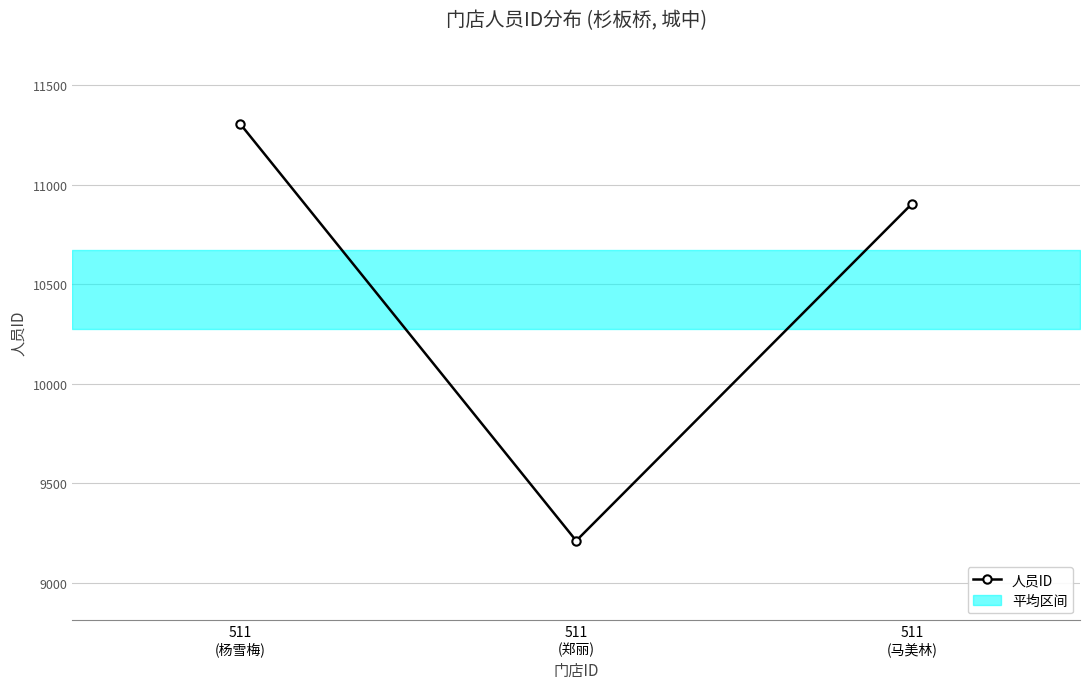

What is the maximum value shown in the chart?

11305